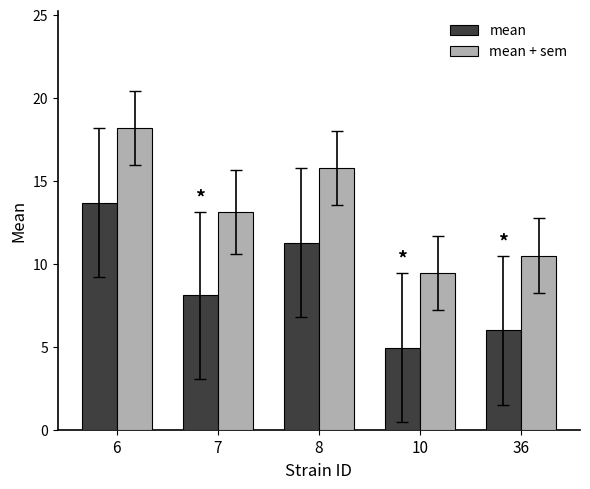

True or false: mean + sem has a value of 18.8 at 36.

False